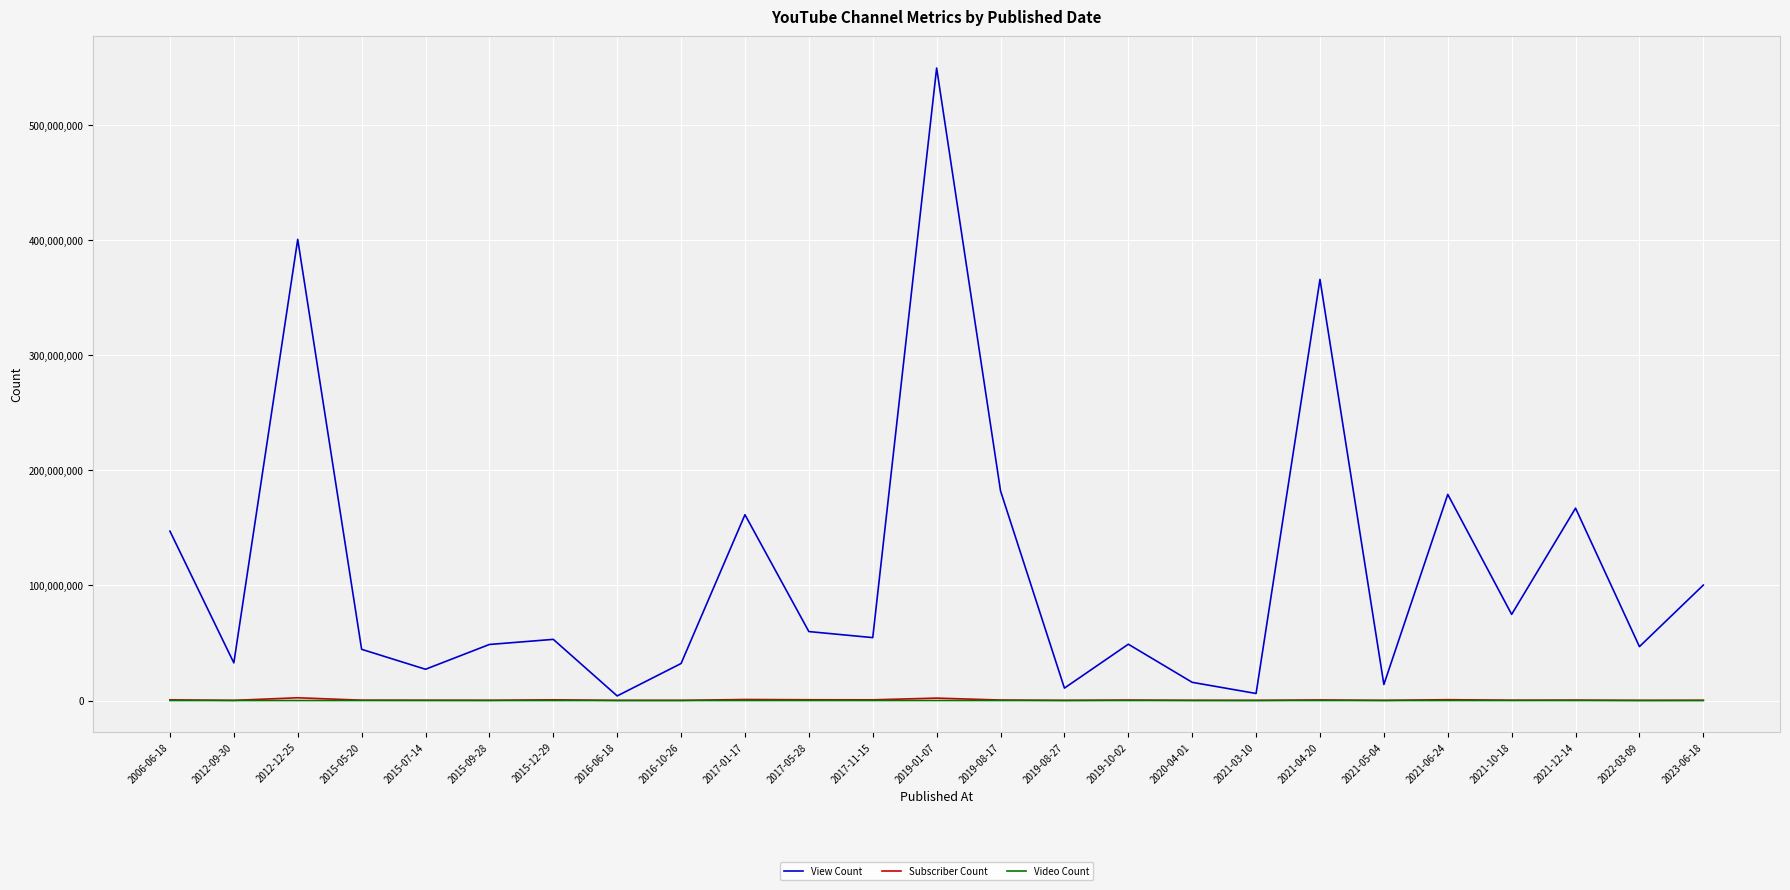

What is the greatest value displayed?

549742343